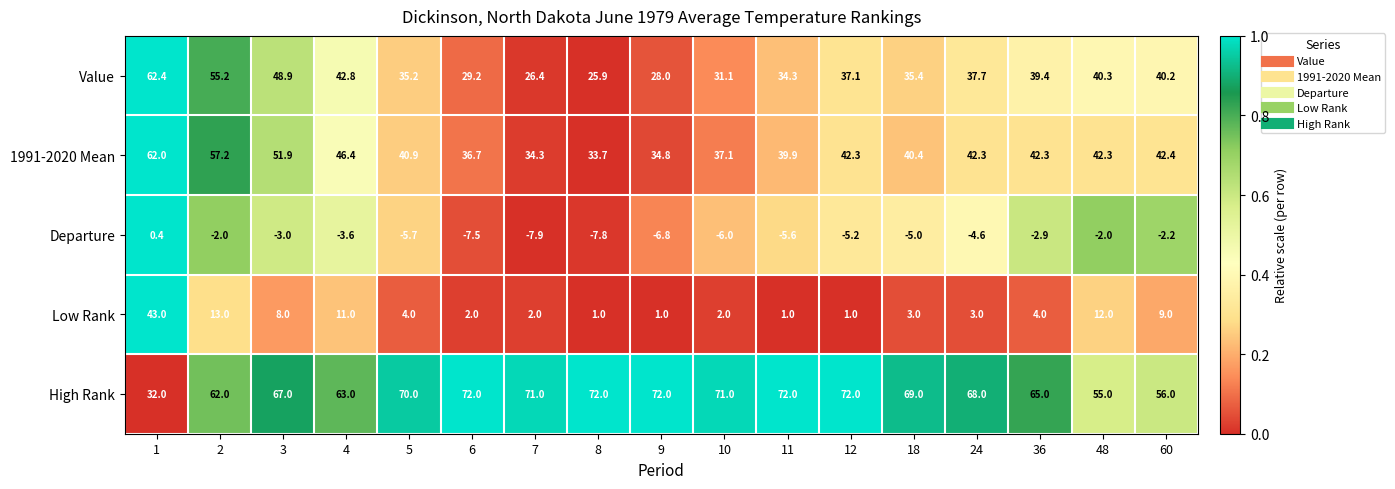

The High Rank series shows 68.0 at 24. True or false?

True